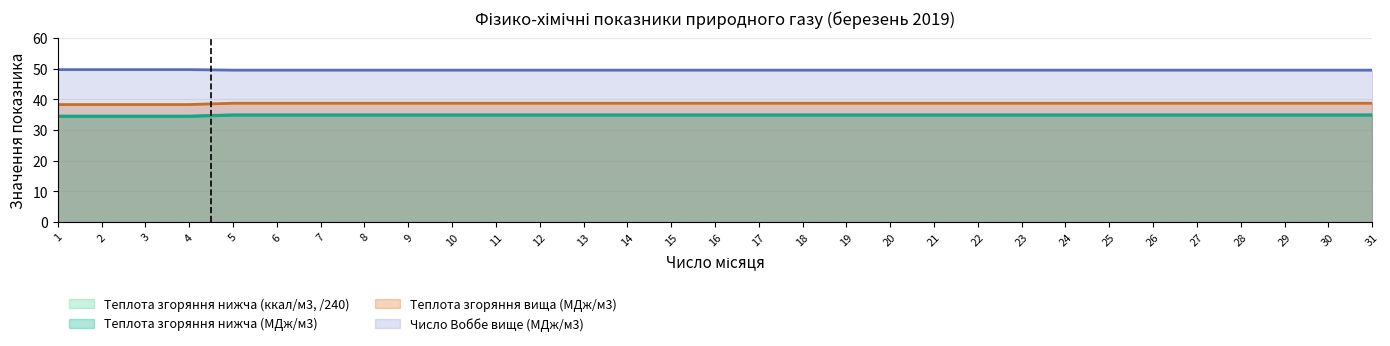

List the series in order of their peak value, lowest first.

Теплота згоряння нижча (ккал/м3, /240), Теплота згоряння нижча (МДж/м3), Теплота згоряння вища (МДж/м3), Число Воббе вище (МДж/м3)